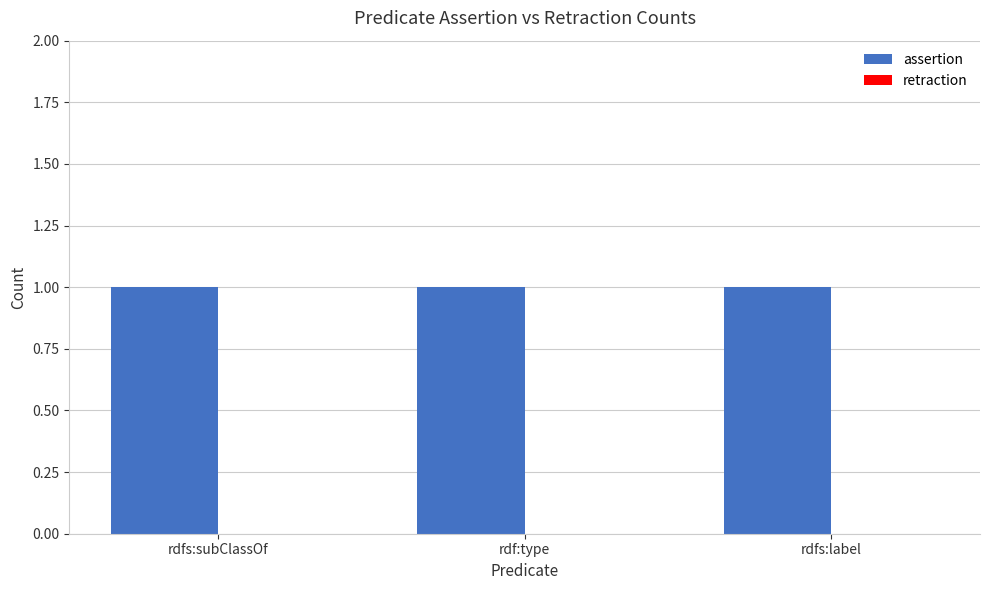

What are all the series names shown in the legend?

assertion, retraction